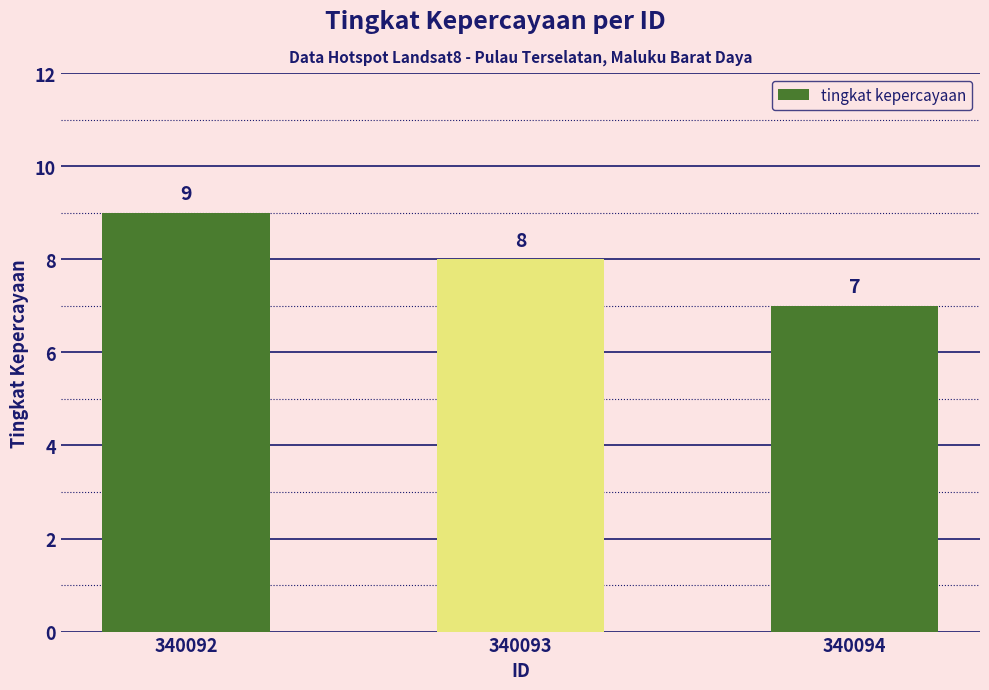

What is the change in value from 340092 to 340094?

-2